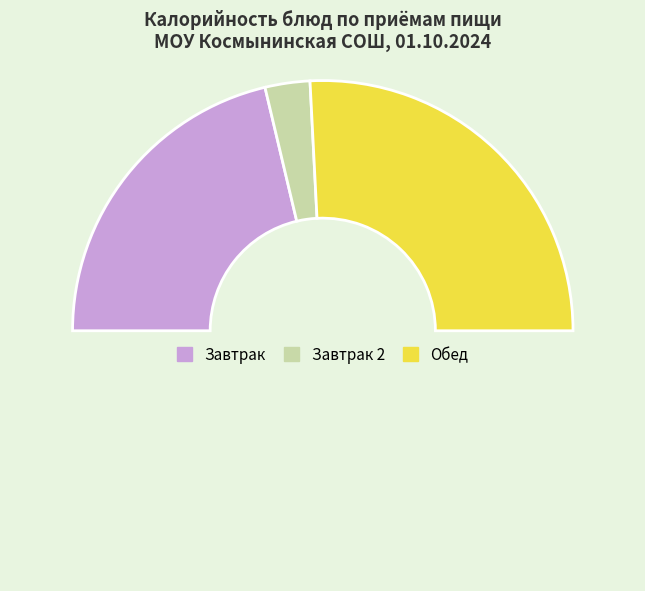

How many slices are in this pie chart?

4